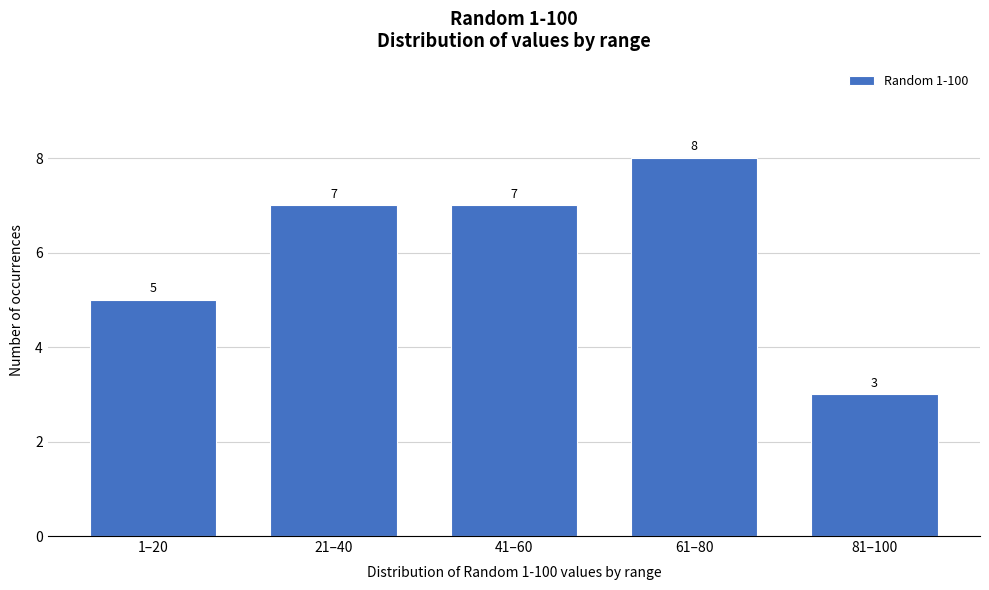

Reading right to left, what are all the values shown in this chart?

3	8	7	7	5